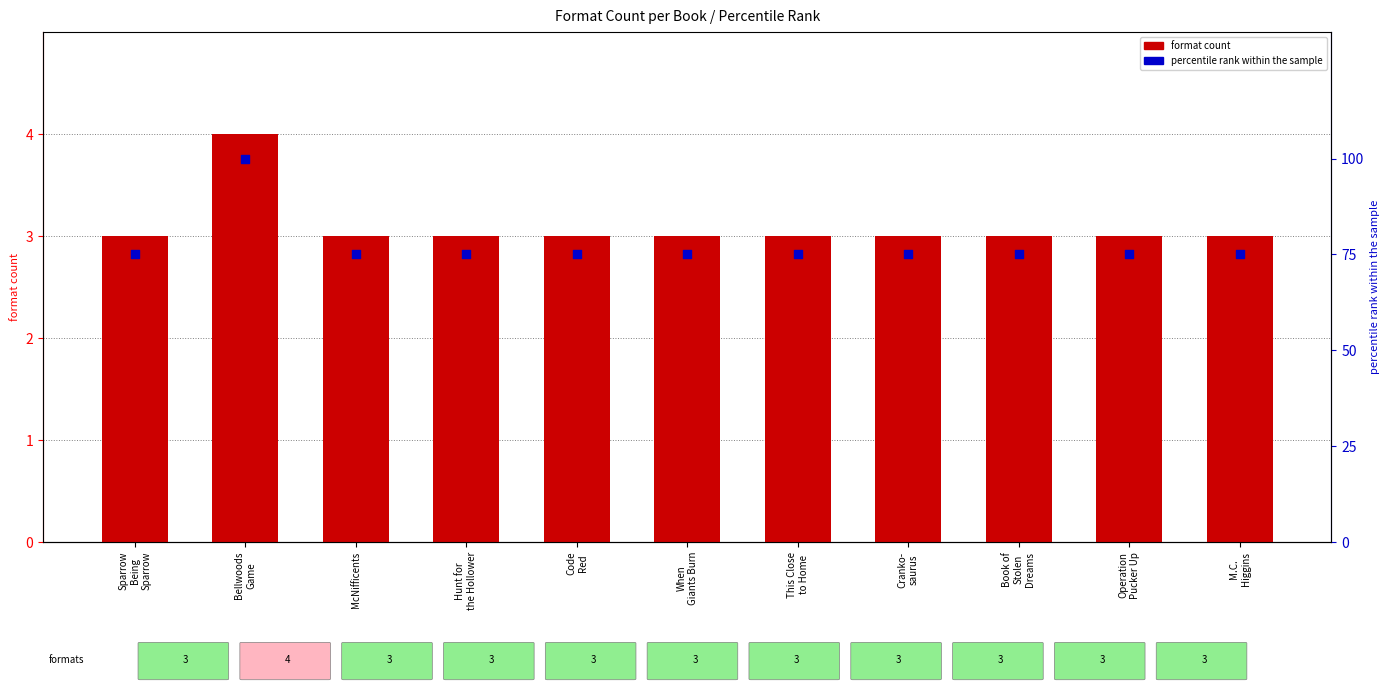

Which series has the largest total across all categories?

percentile rank